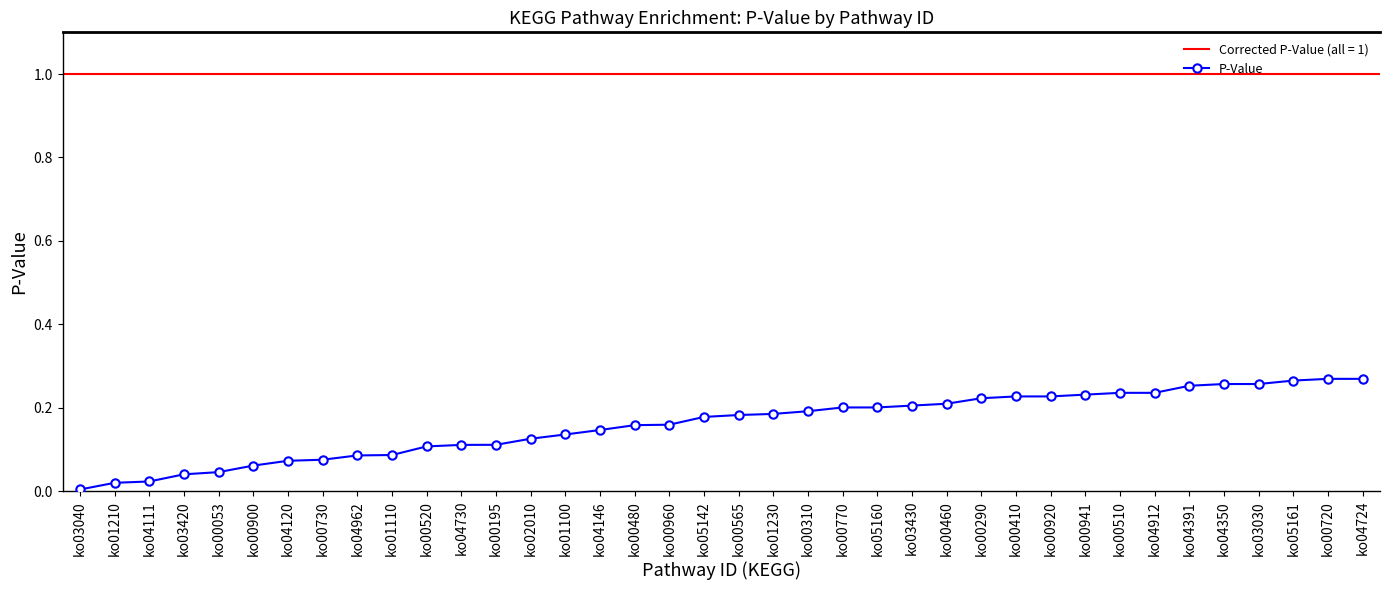

True or false: the data shows 0.1 at ko00310.

False